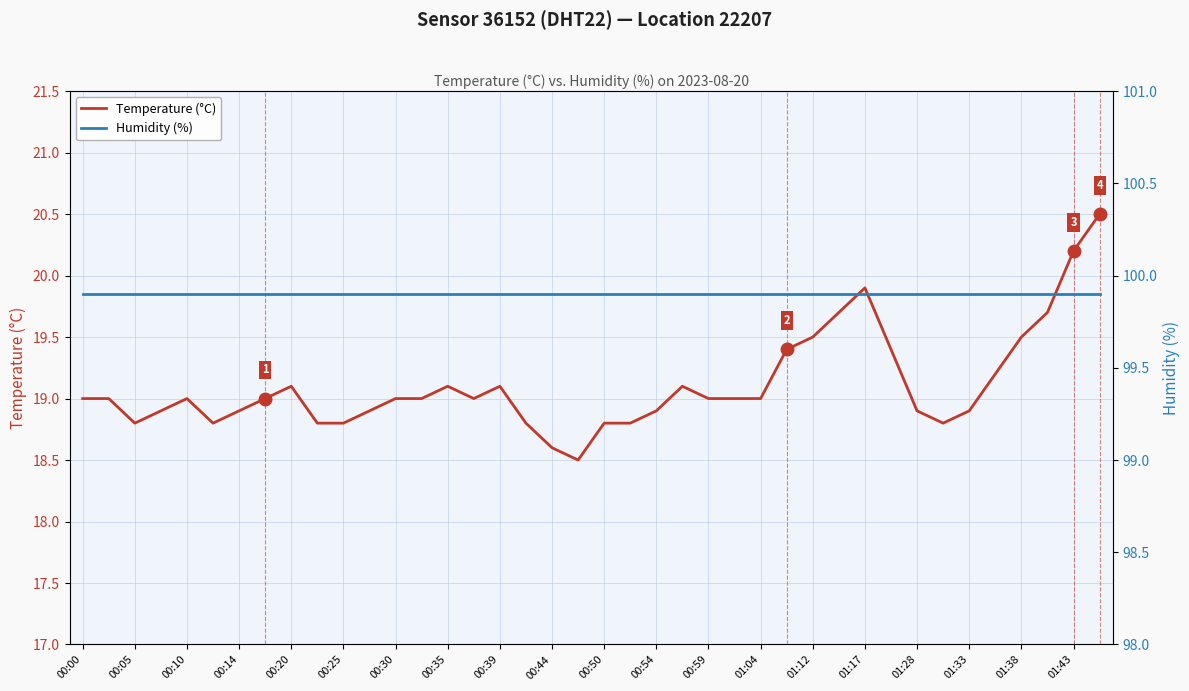

The value of Temperature (°C) at 00:00 is 27.2. True or false?

False